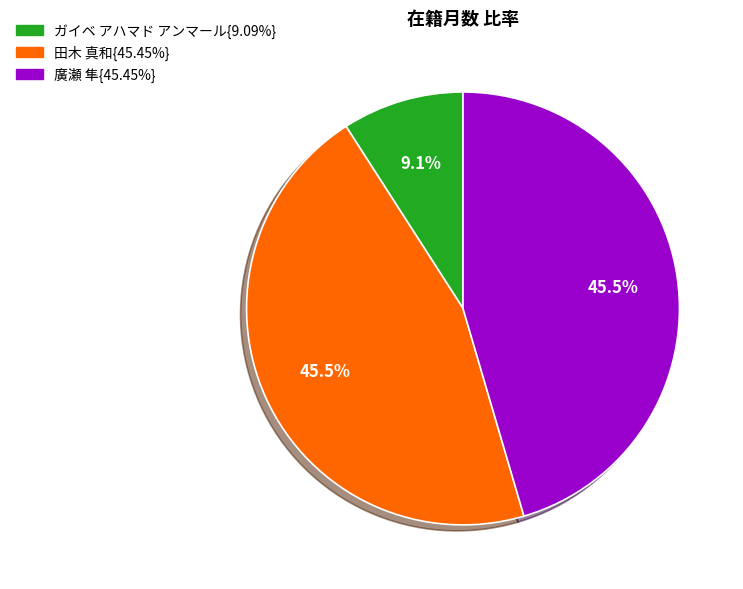

Is there any slice that represents more than half of the pie?

No